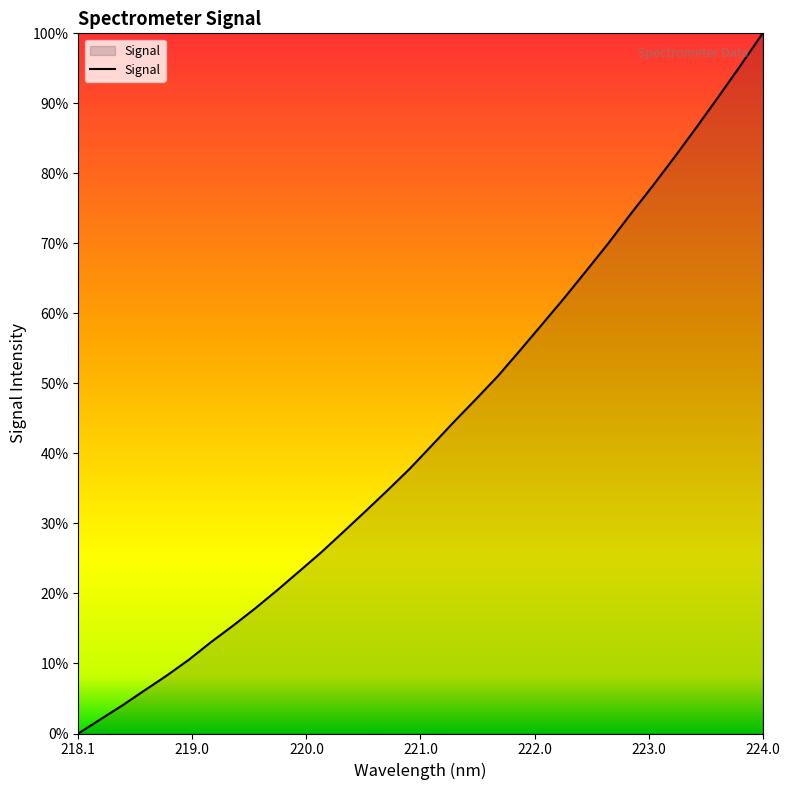

What is the greatest value displayed?

100.0